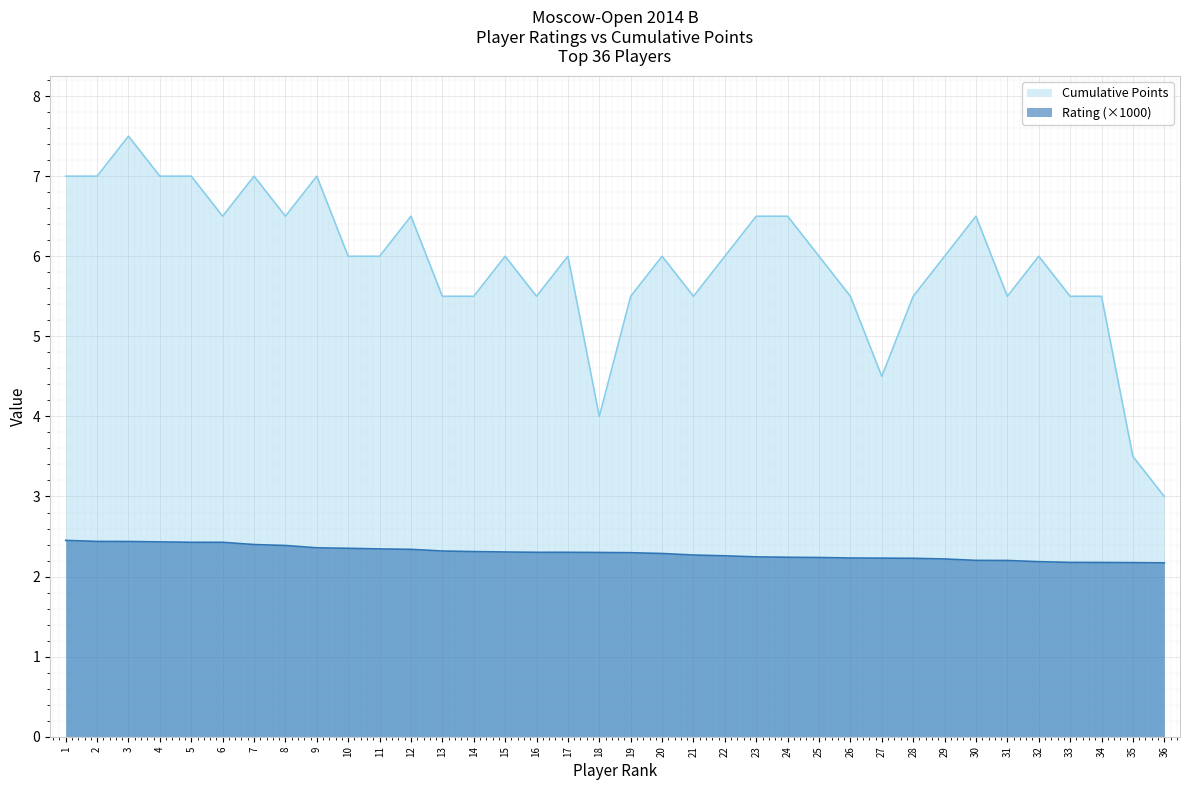

What is the minimum value shown in the chart?

2.2